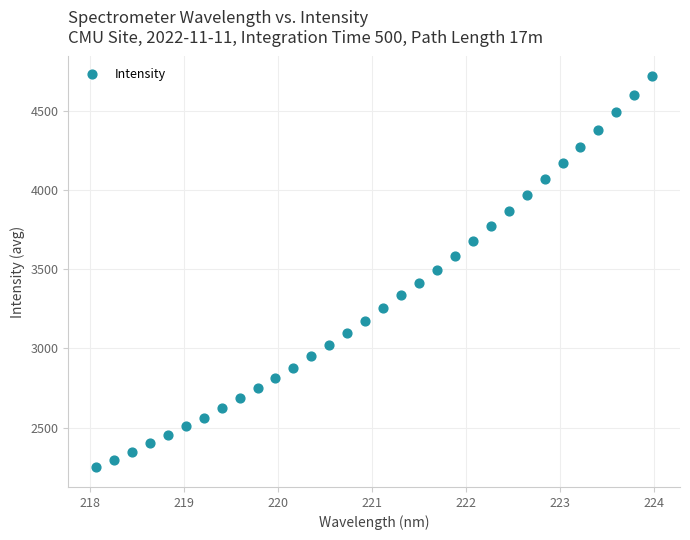

What is the range of Y values (max minus min)?

2472.4